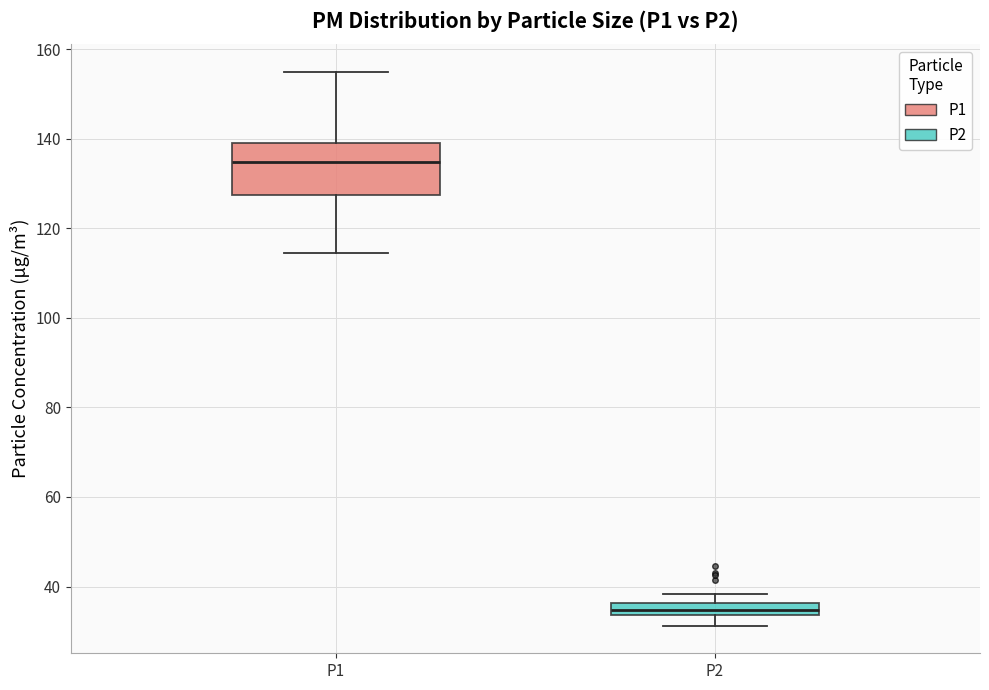

Comparing the boxes themselves (not the whiskers), which one is the tallest?

P1